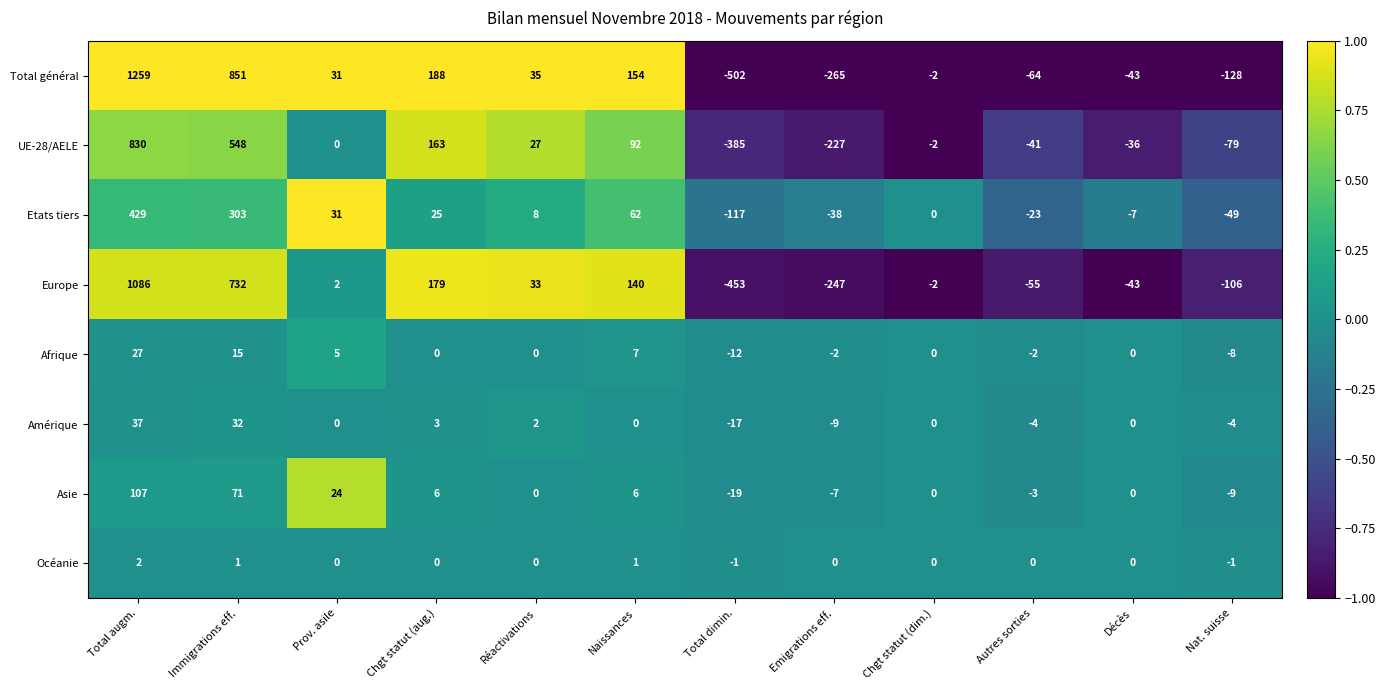

Which series has the largest range (max minus min)?

Total général